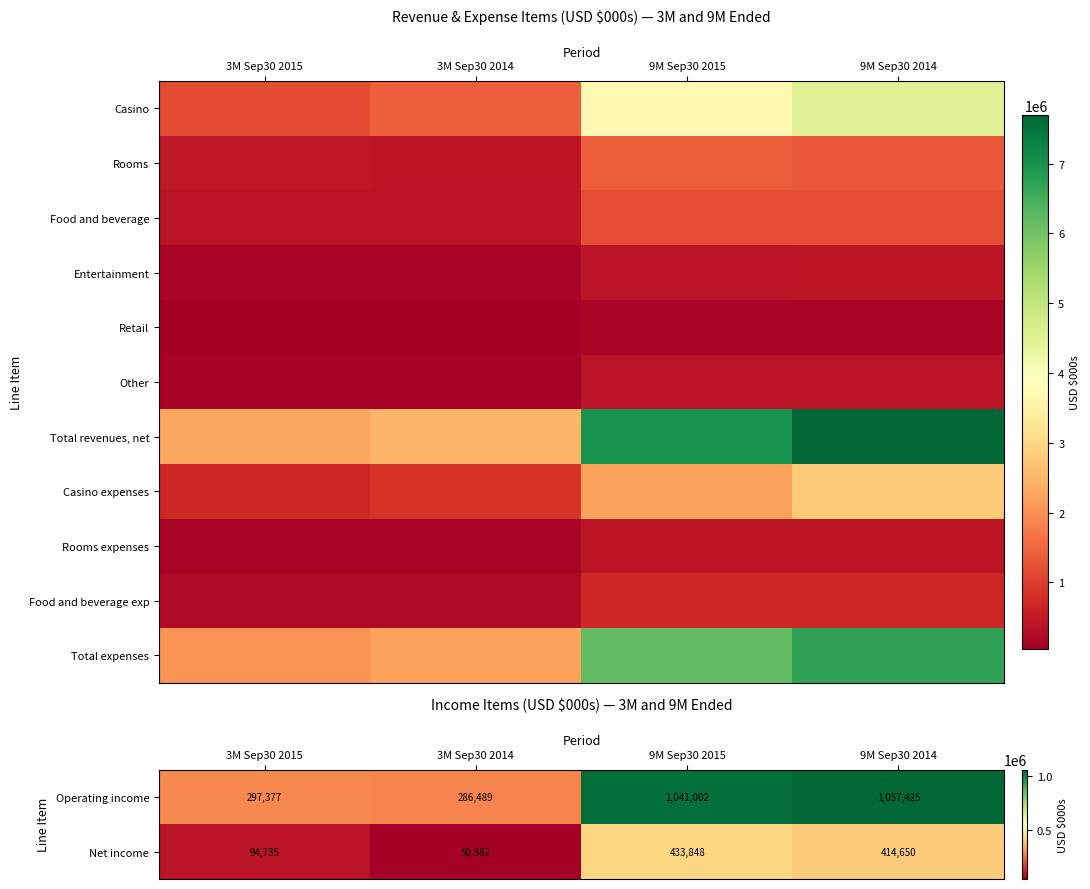

What is the sum of all Operating income values?

2682293